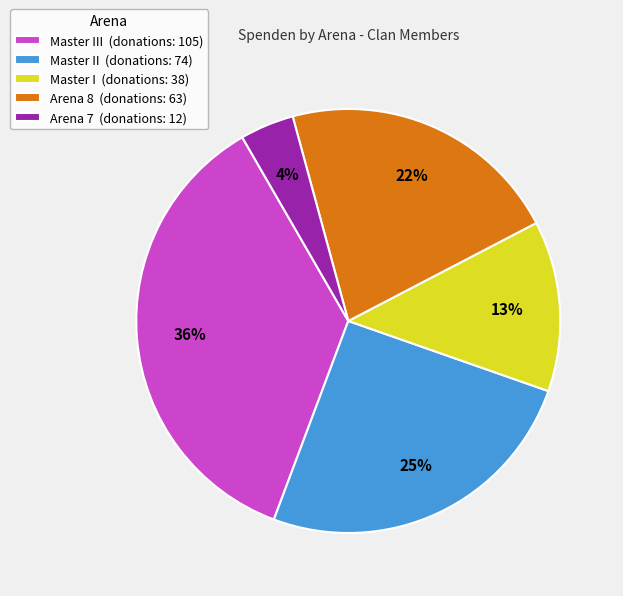

Is there a majority slice in this chart?

No